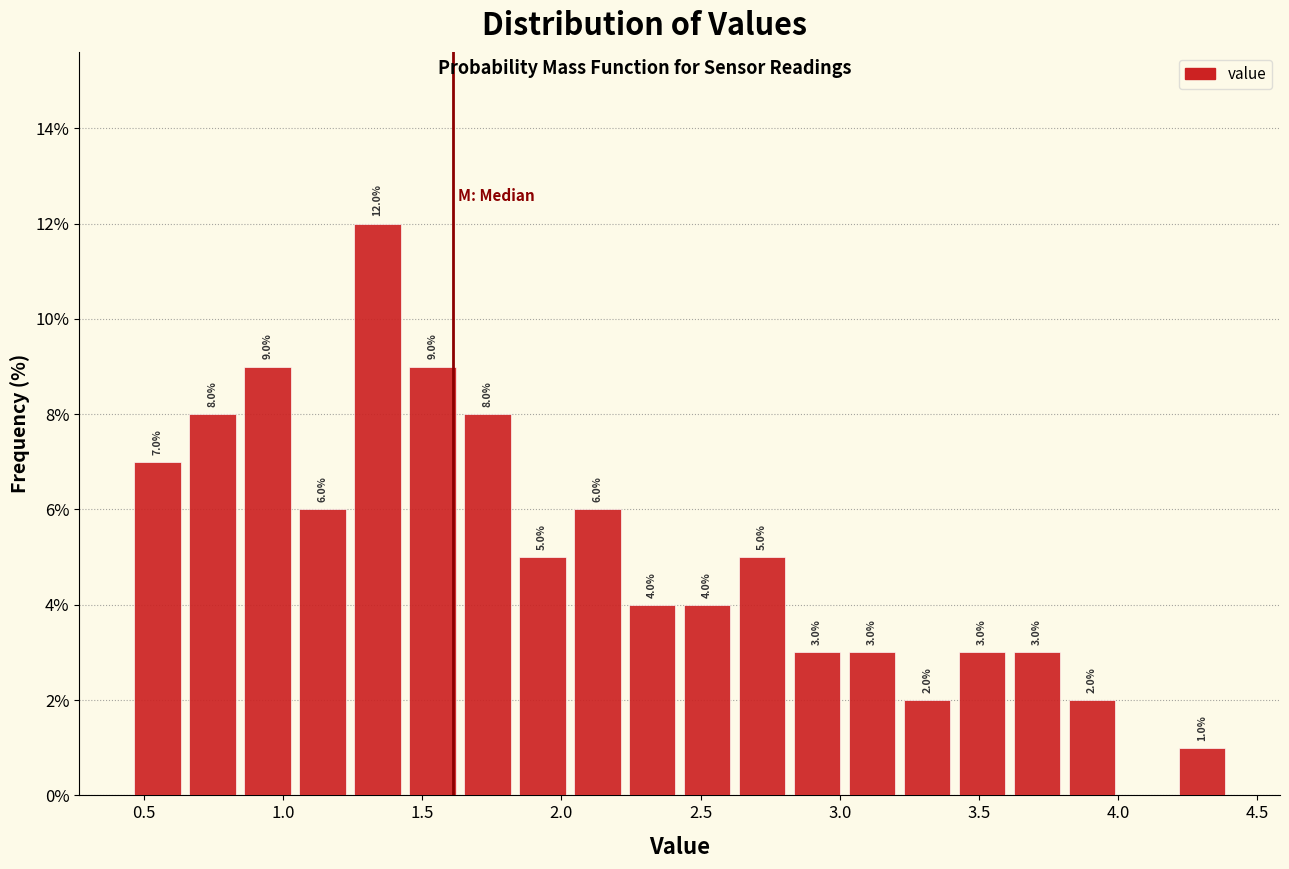

Around what value on the x-axis is the tallest bar? Give the approximate position of its centre, as read against the axis.

1.35